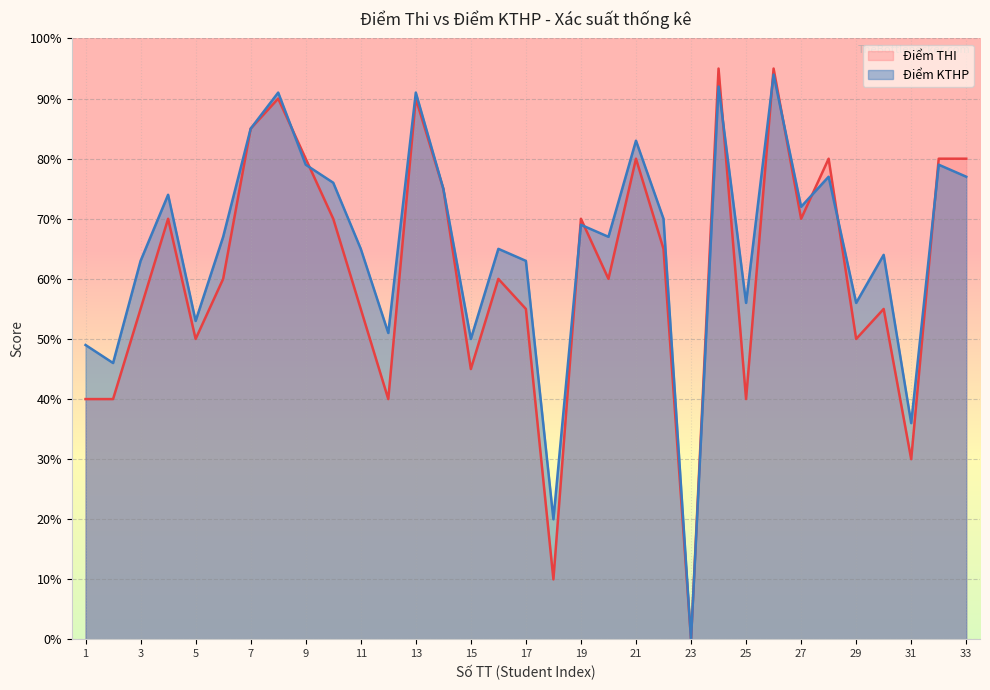

Rank the series by their maximum value, from lowest to highest.

Điểm KTHP, Điểm THI